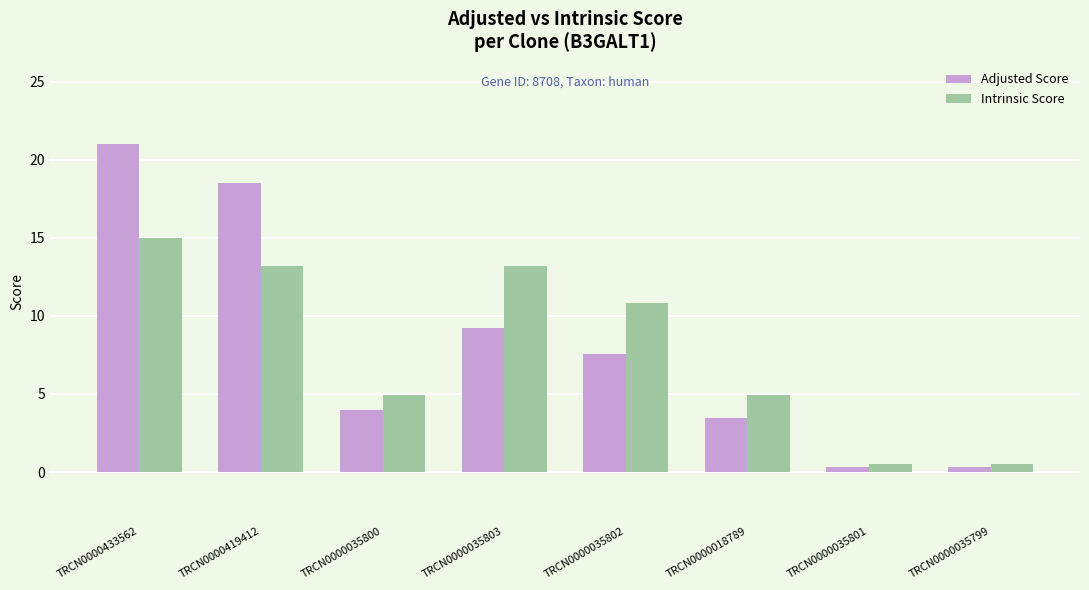

What is the sum of the Adjusted Score values at TRCN0000035800 and TRCN0000035802?

11.5